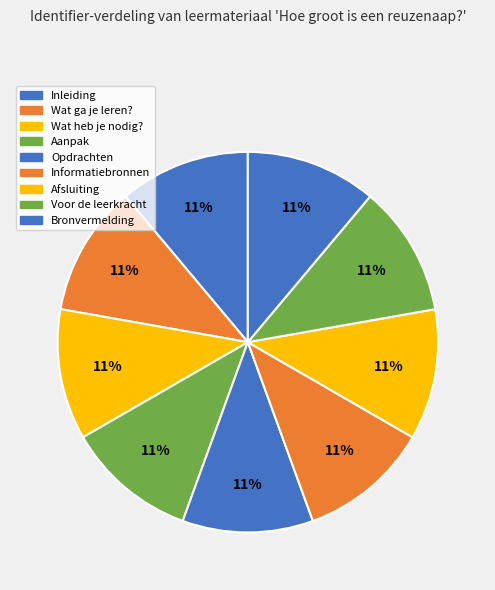

Which slice is the smallest?

Inleiding